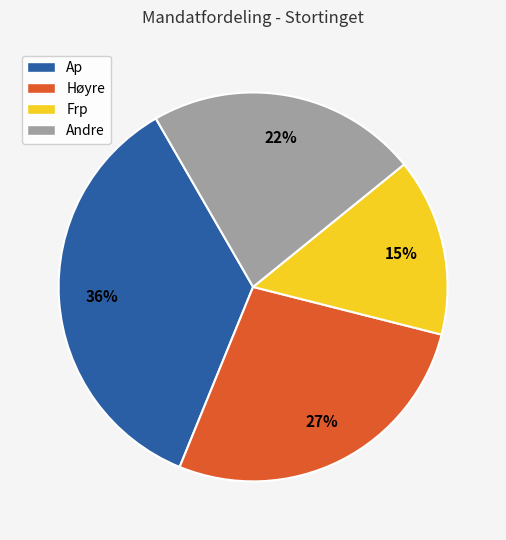

Is Høyre the majority of the pie?

No